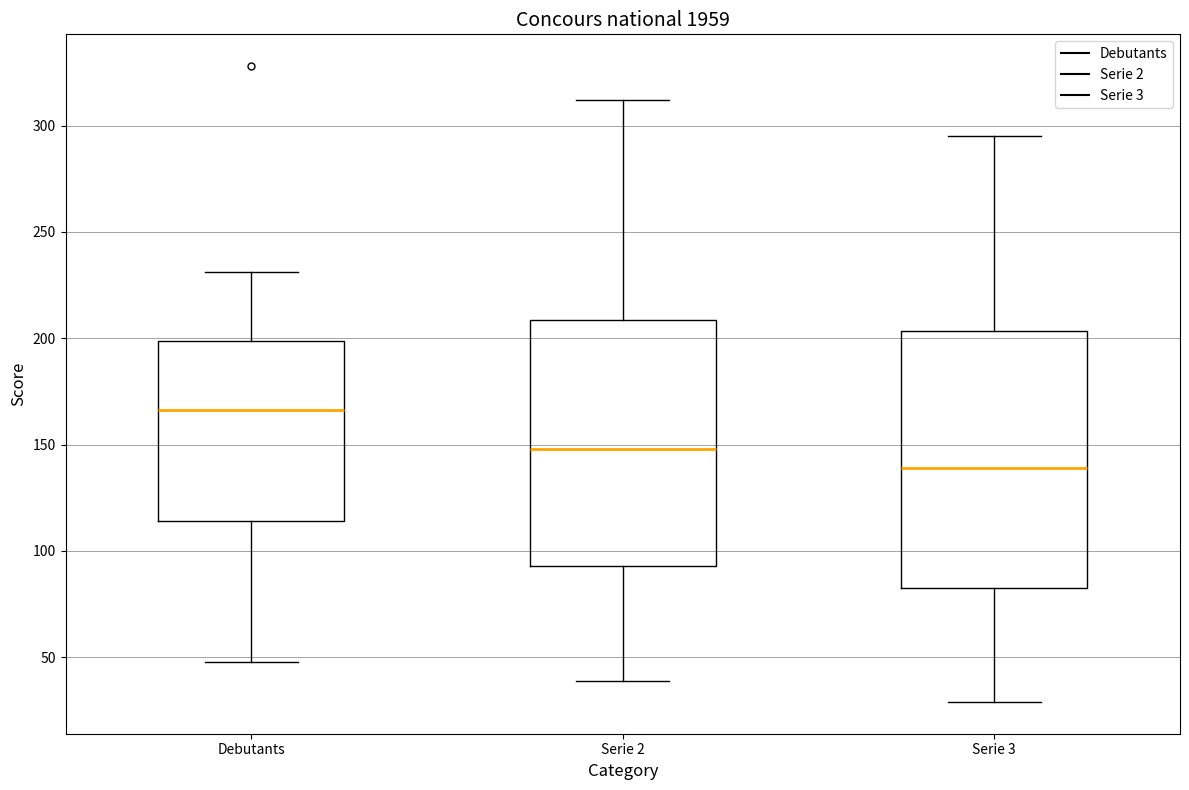

Comparing the boxes themselves (not the whiskers), which one is the tallest?

Serie 3